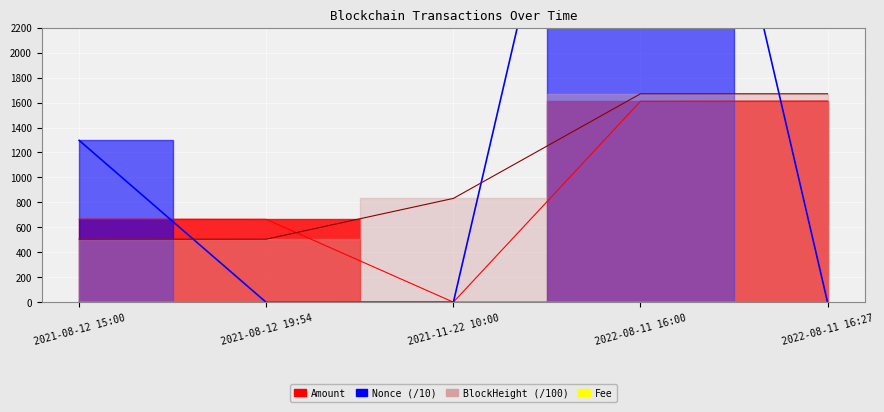

After their last crossing, which series has the higher values: Amount line or Nonce line (/10)?

Amount line